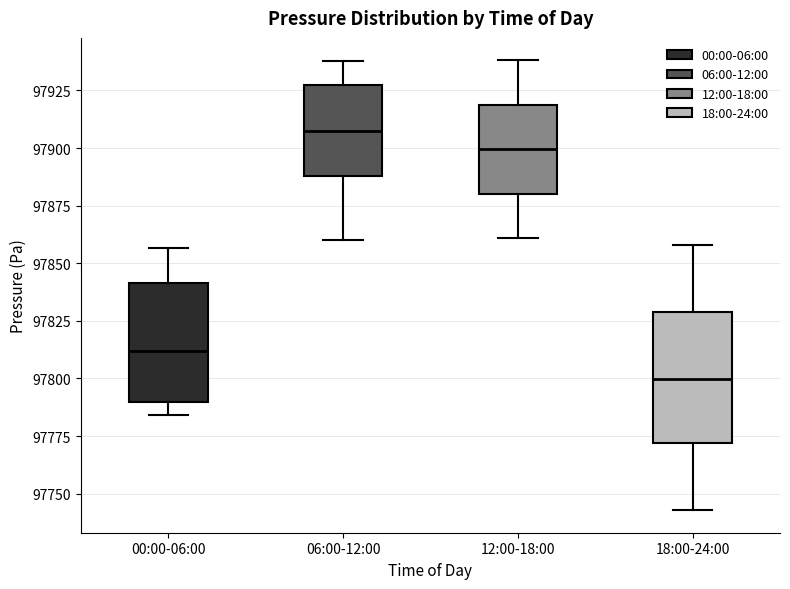

Which box's median line is the lowest?

18:00-24:00